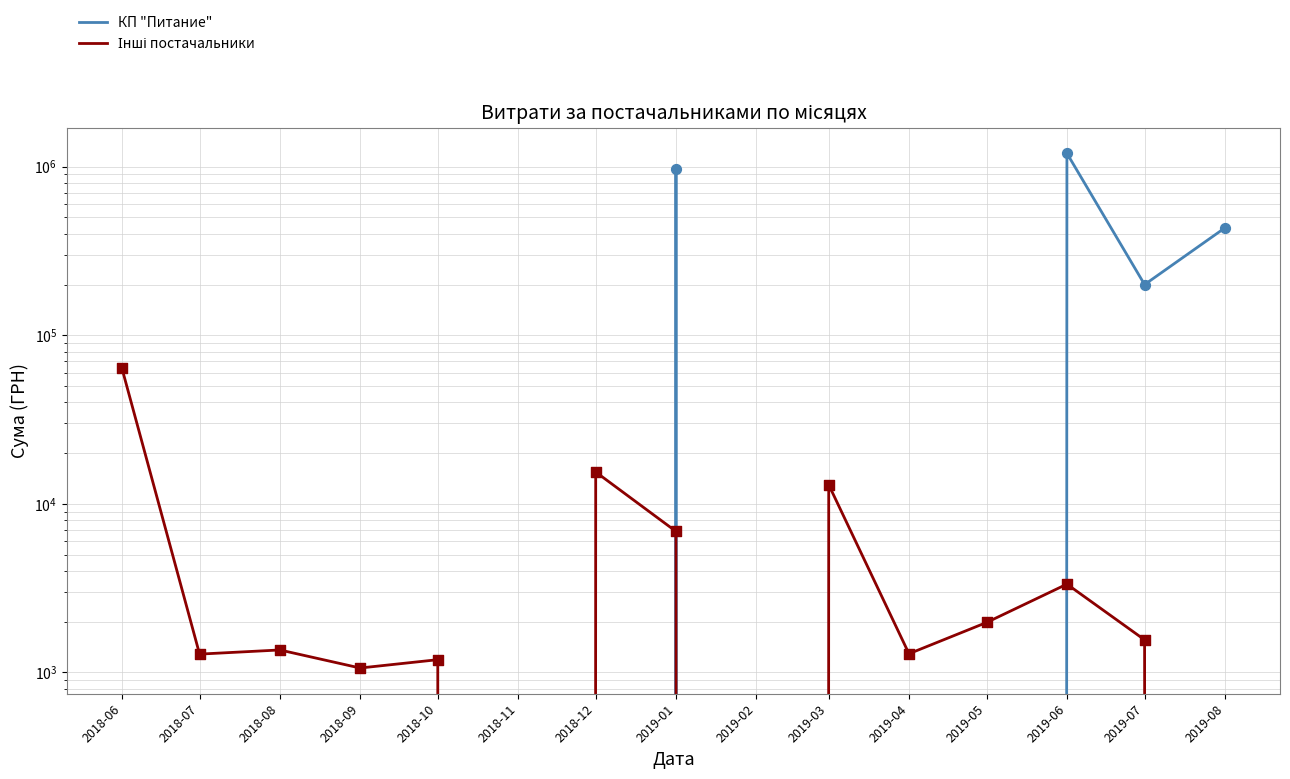

Which series reaches the maximum Y coordinate?

КП "Питание"